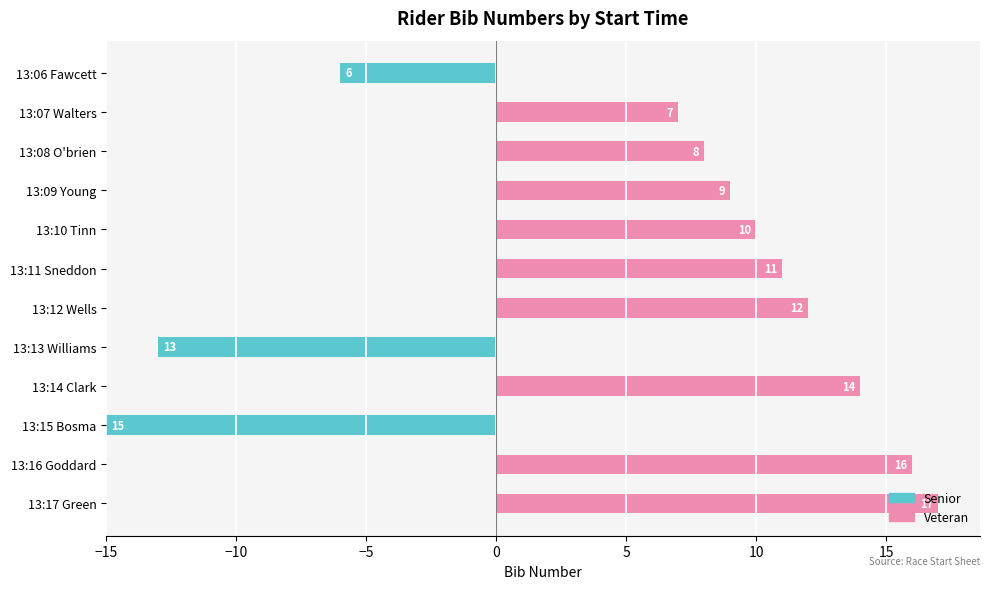

What is the difference between the maximum and minimum values in the Veteran series?

17